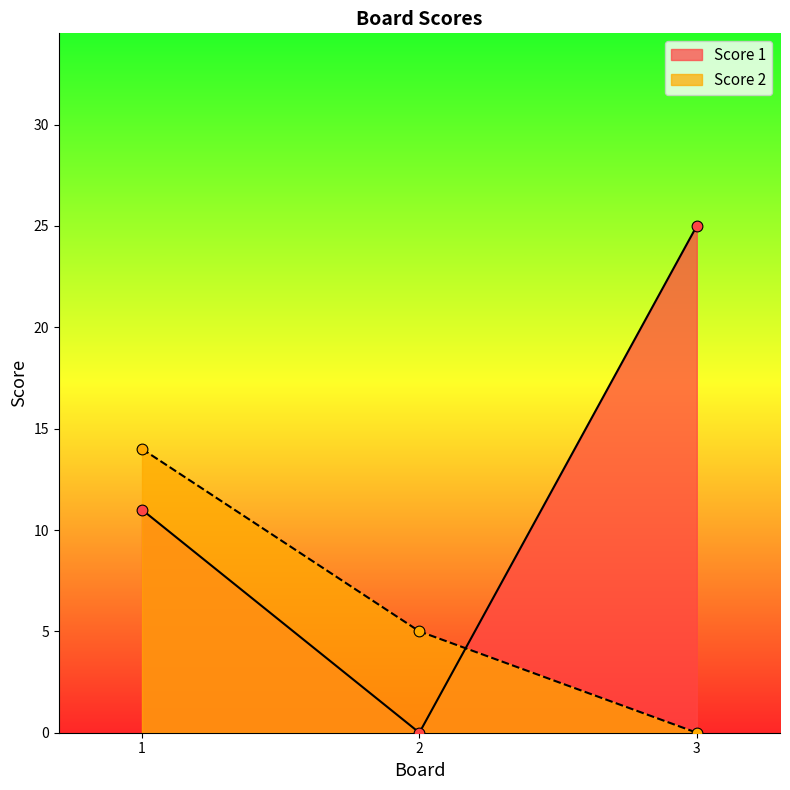

What is the total value across all series at 2?

5